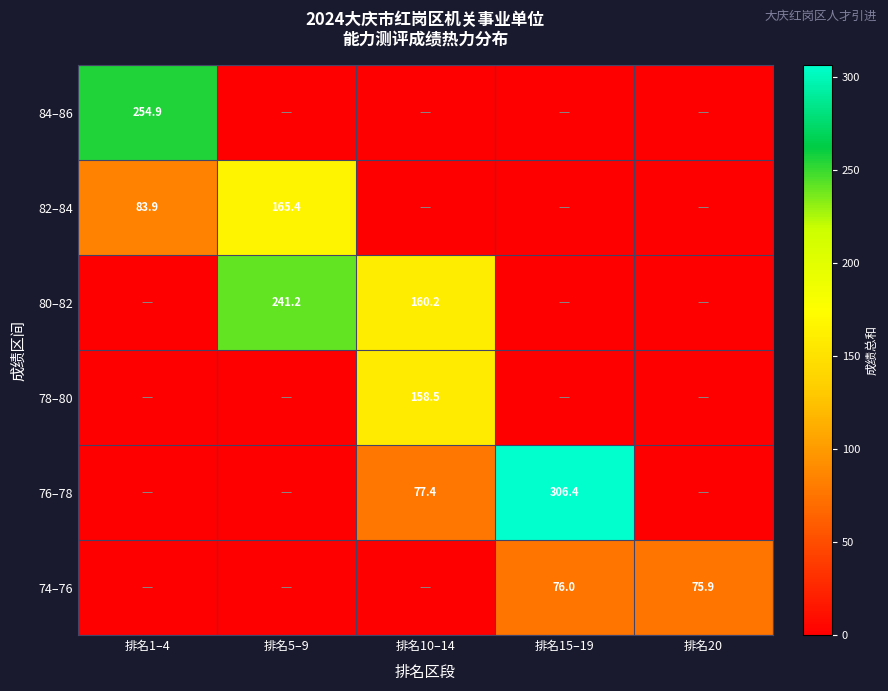

Is it true that 82–84 equals 147.3 at 排名1–4?

False